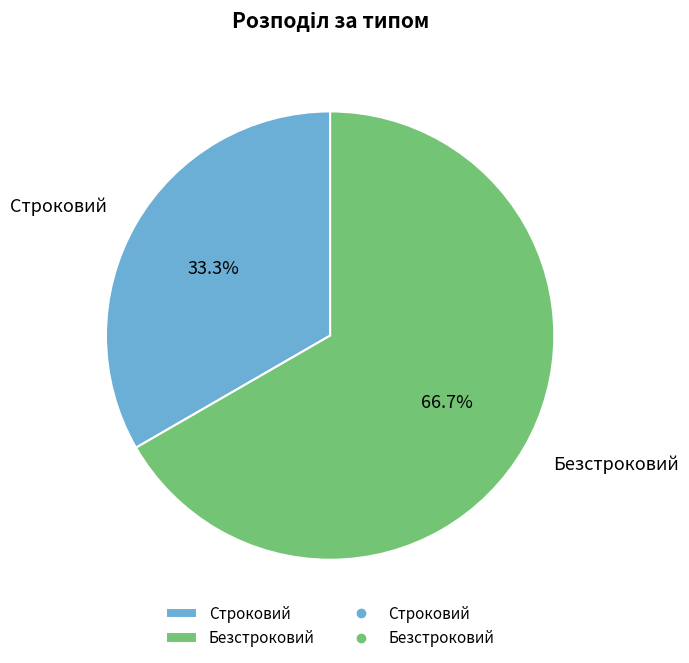

To the nearest percent, what portion does Строковий represent?

33%